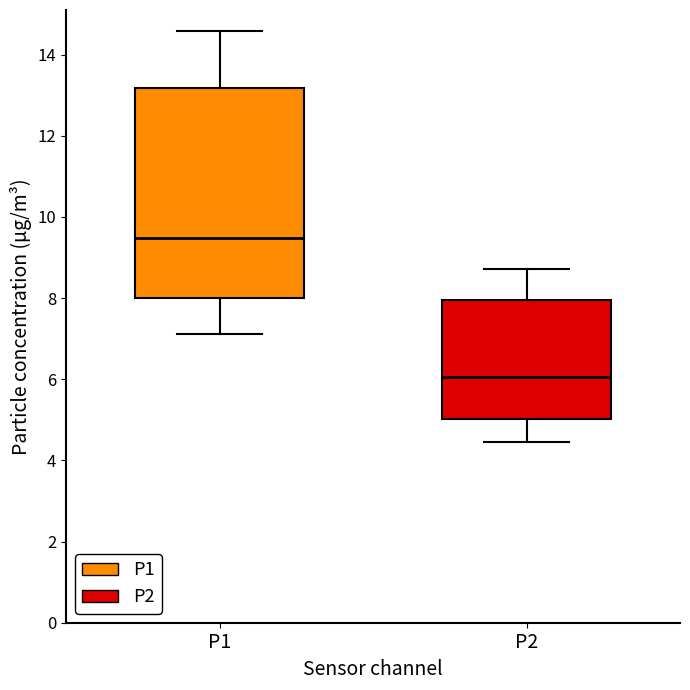

Which box is the tallest, from its lower edge to its upper edge?

P1